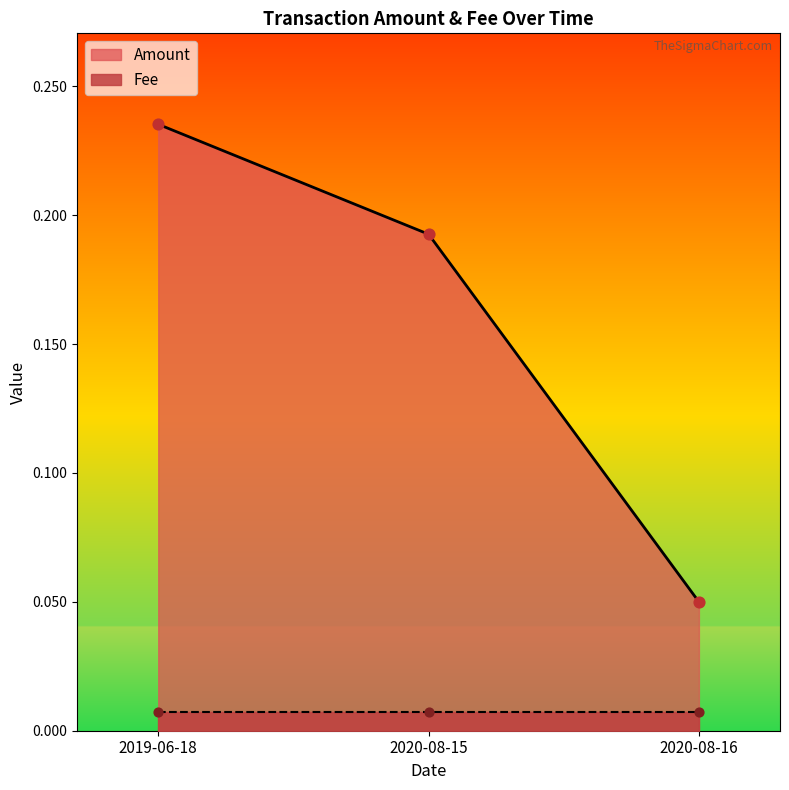

What is the change in value from 2019-06-18 to 2020-08-16?

-0.2